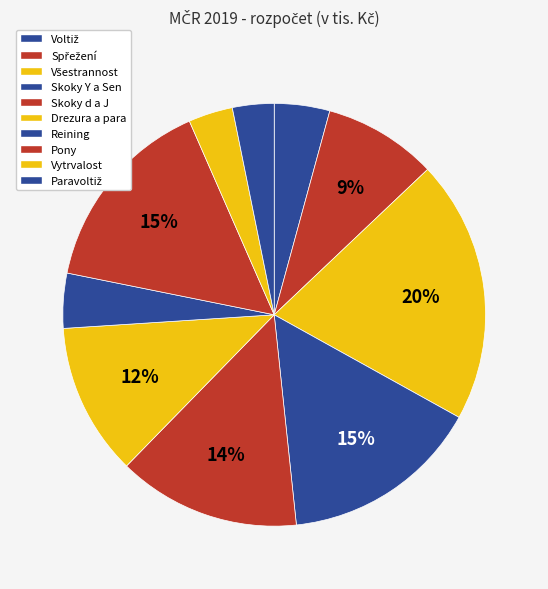

What is the change in value from Vytrvalost to Paravoltiž?

-5